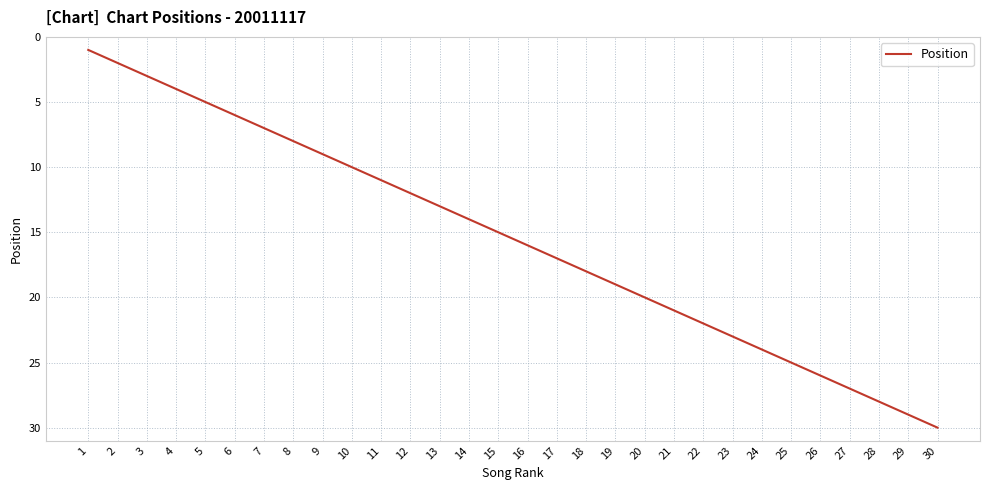

True or false: the data shows 39 at 24.

False